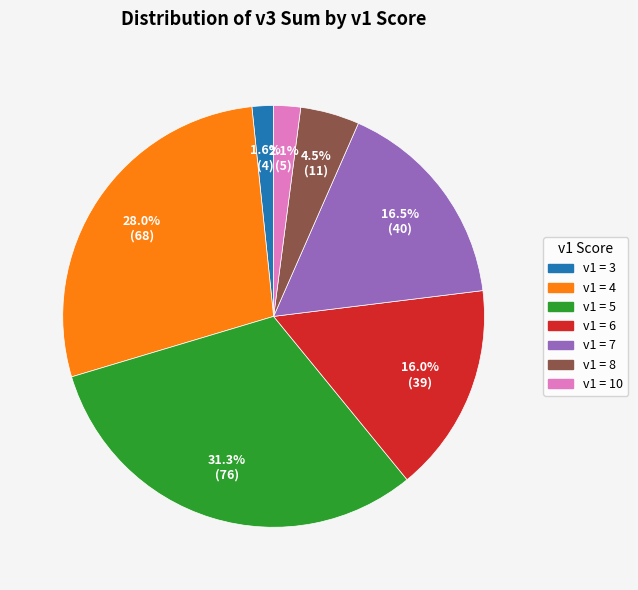

What is the largest slice in the pie chart?

v1 = 5